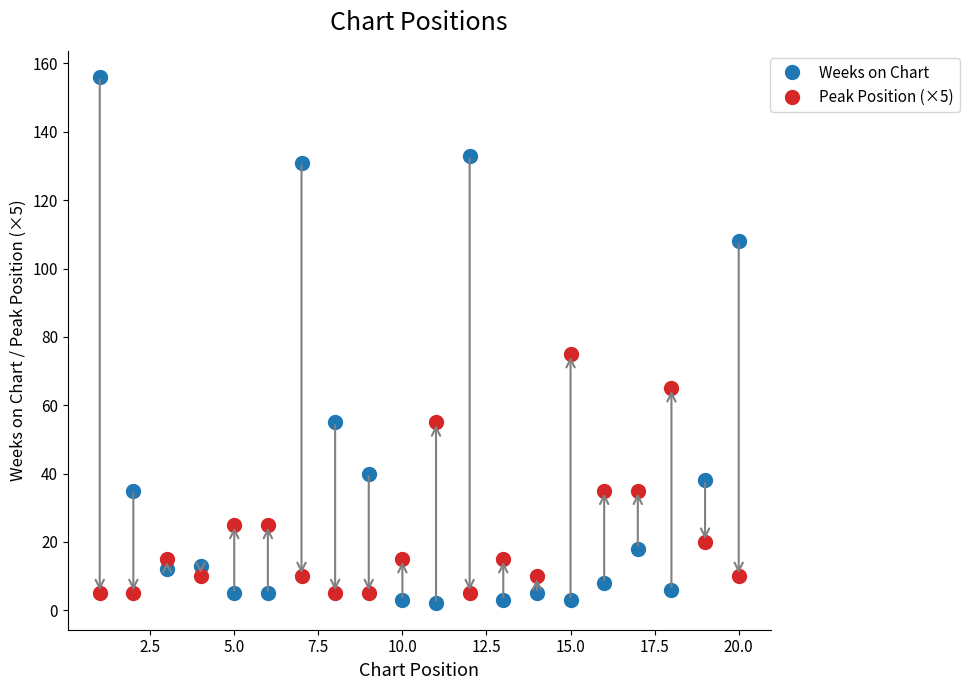

What is the minimum value for Peak Position (×5)?

5